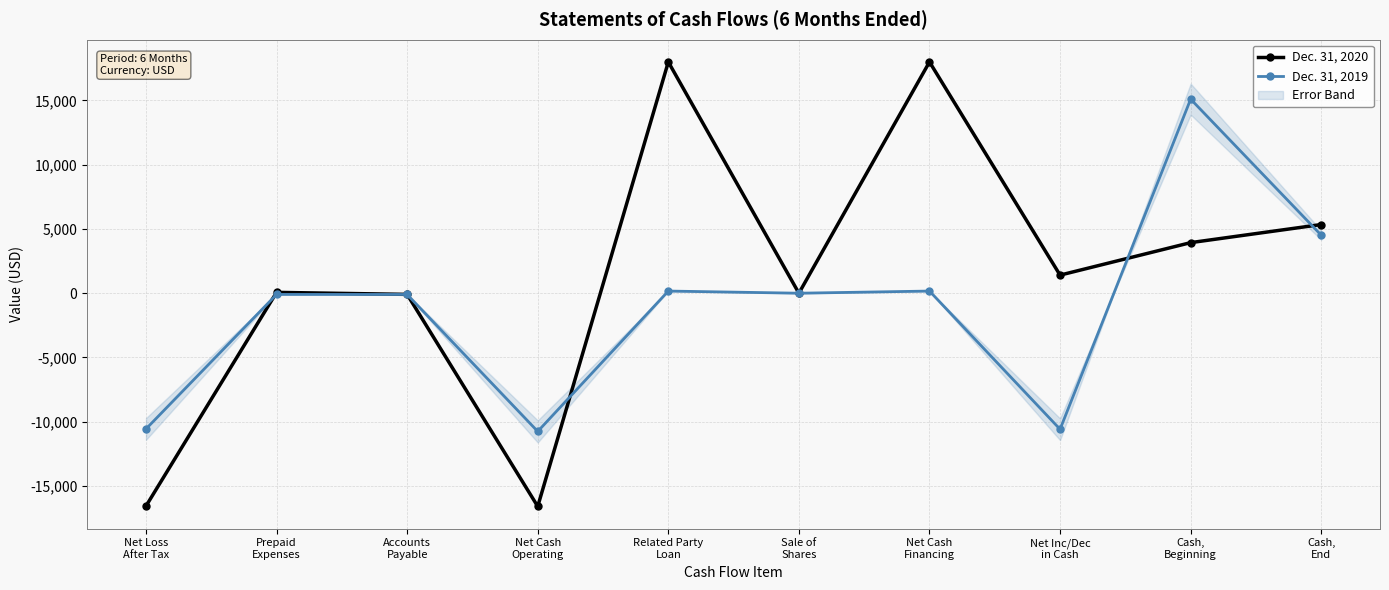

True or false: Dec. 31, 2019 has a value of 12331 at Sale of
Shares.

False